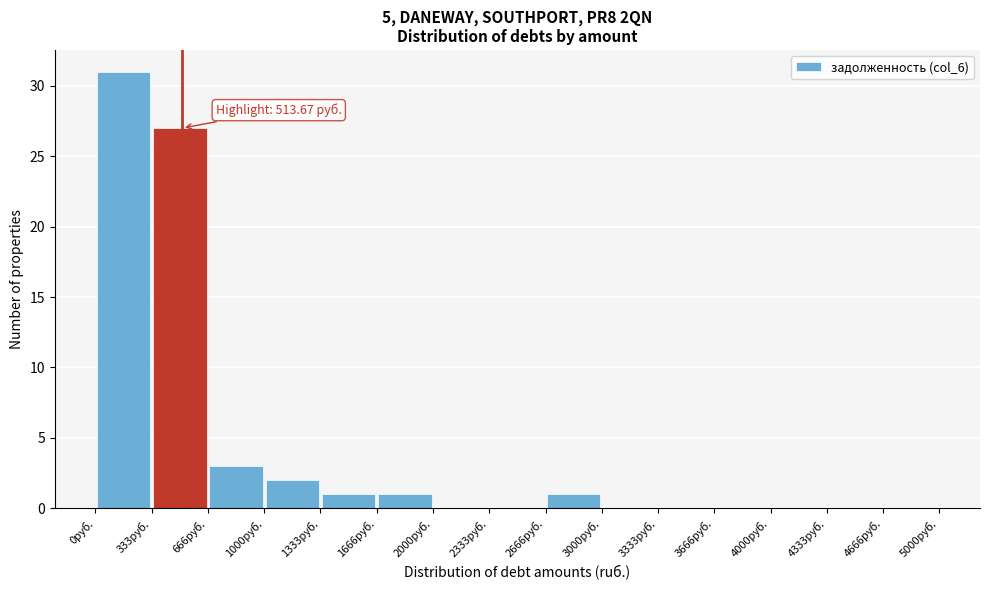

Over which range of the x-axis is the bar tallest?

0 to 350